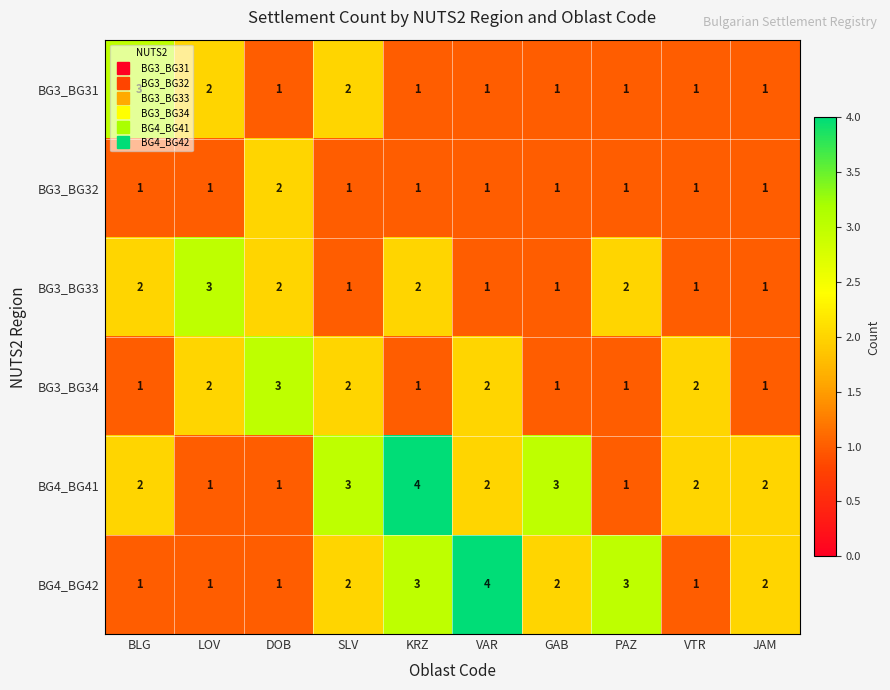

What is the smallest value displayed?

1